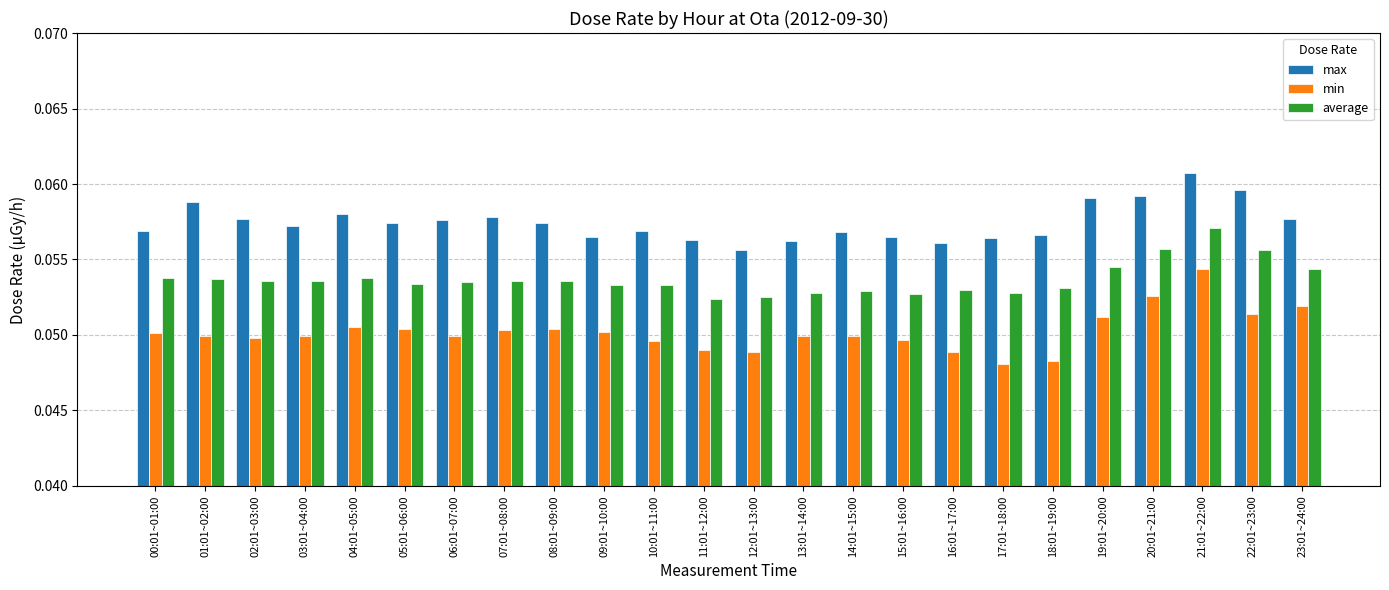

Is it true that average equals 0.0 at 14:01~15:00?

False